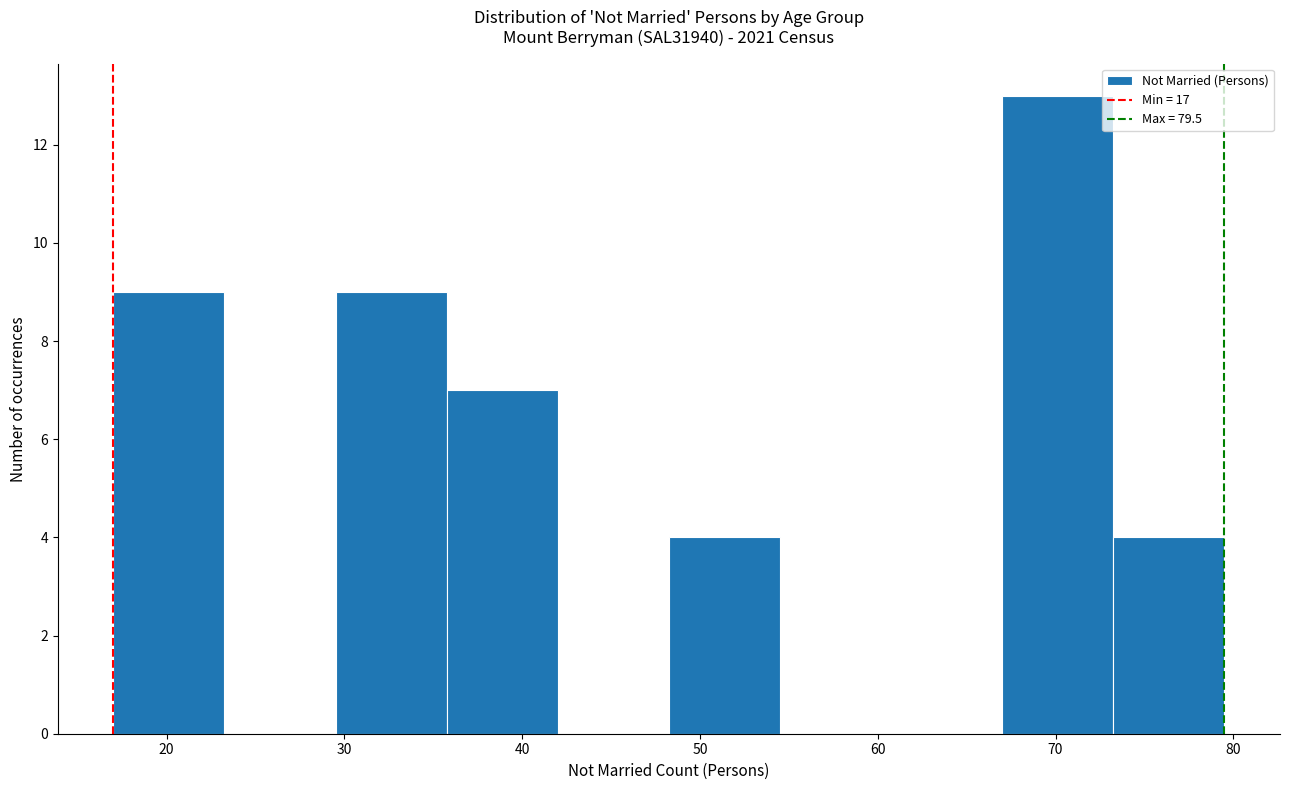

Reading left to right, transcribe this chart: for each bar, give the range it covers on the x-axis and its height. Neither the bar edges nor the heights are printed on the chart, so give them approximately, as read against the axes.

17 to 23: 9
23 to 30: 0
30 to 36: 9
36 to 42: 7
42 to 48: 0
48 to 55: 4
55 to 61: 0
61 to 67: 0
67 to 73: 13
73 to 80: 4